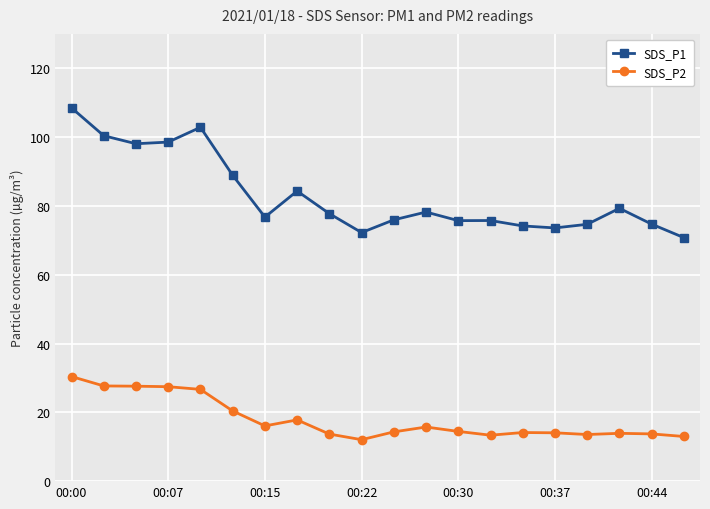

Which series has the largest range (max minus min)?

SDS_P1